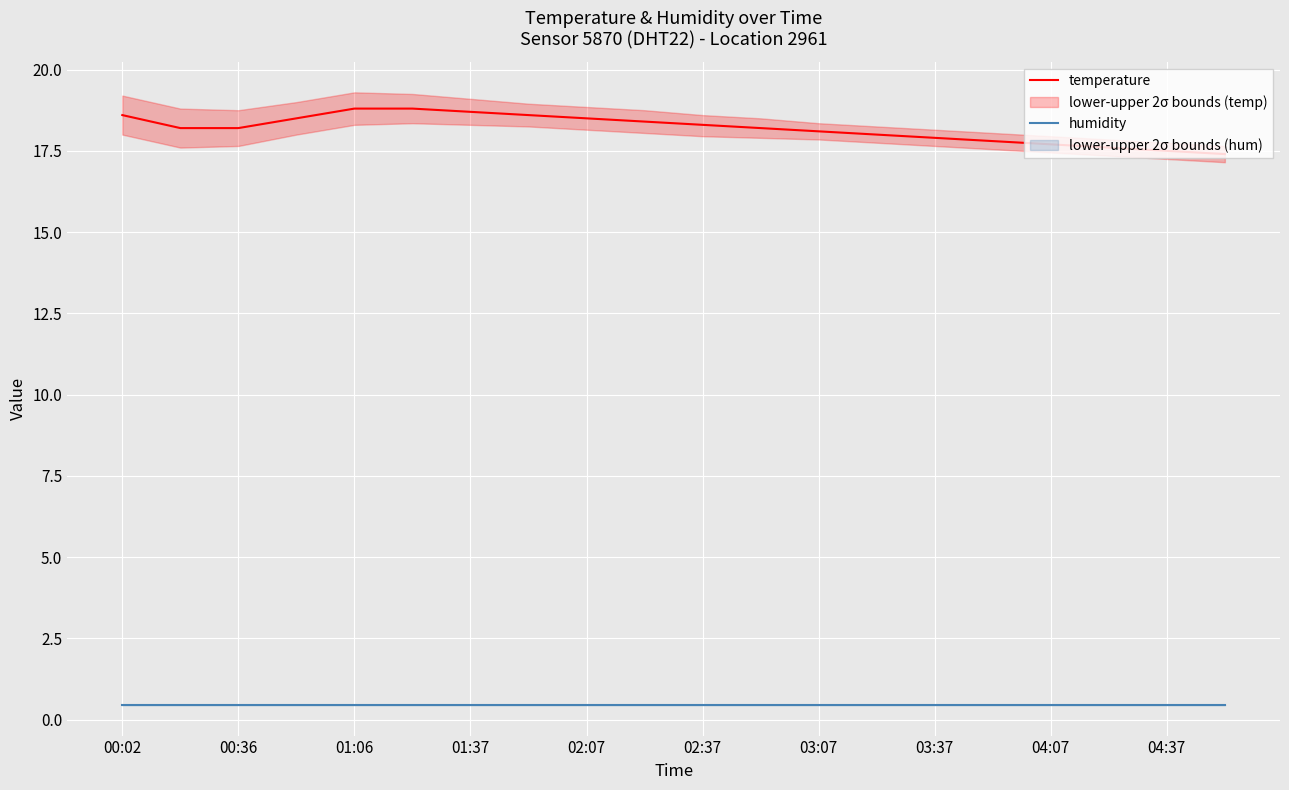

What are all the series names shown in the legend?

temperature, humidity